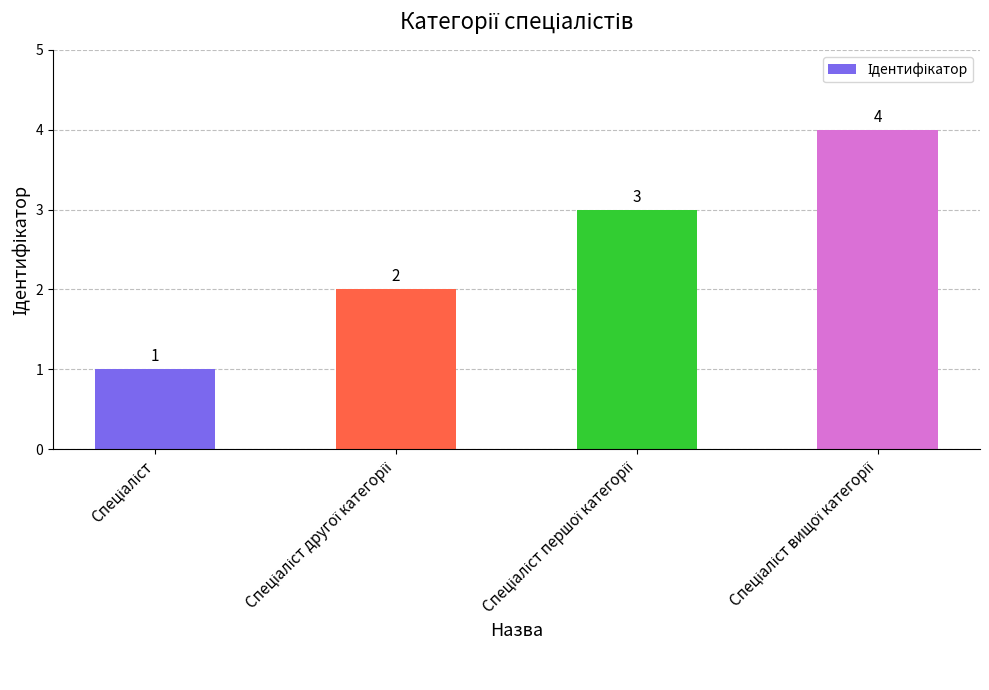

How many distinct data groups are displayed?

1